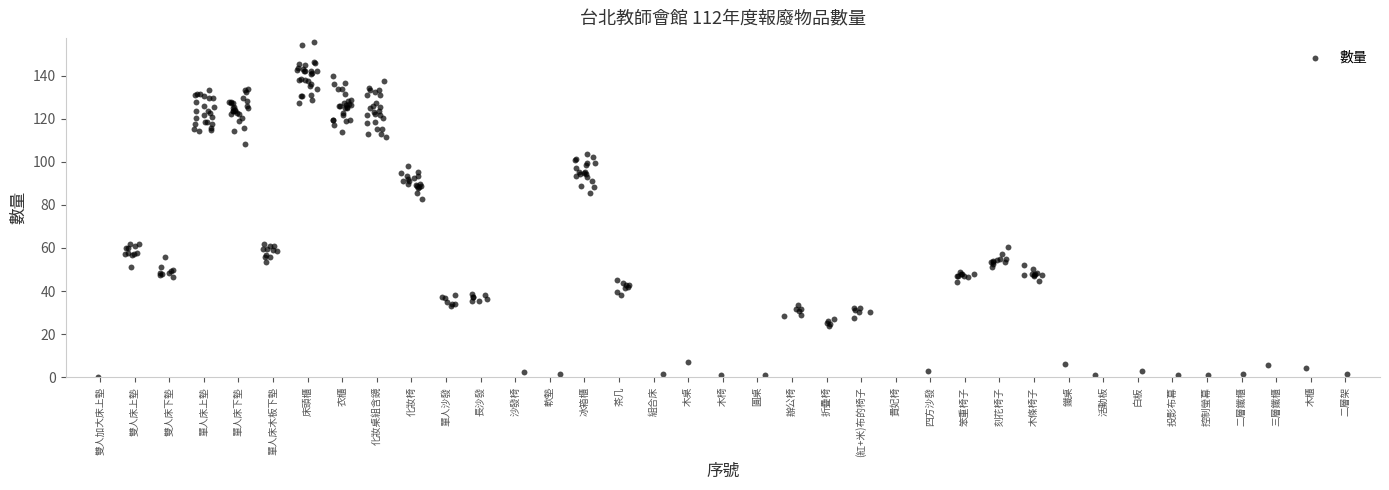

What Y value in the scatter plot is closest to 77?

82.9